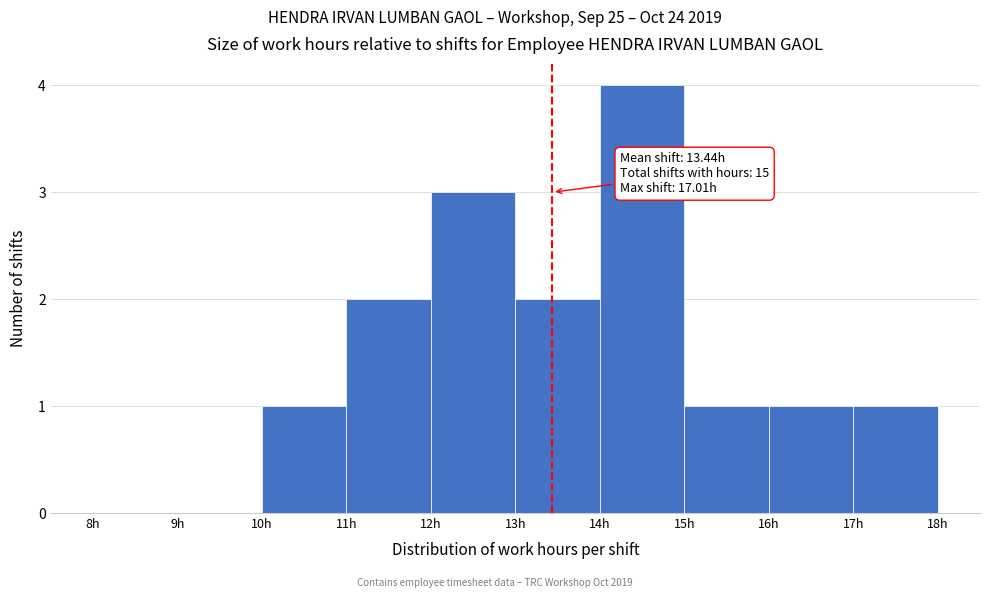

Over which range of the x-axis is the bar tallest?

14 to 15